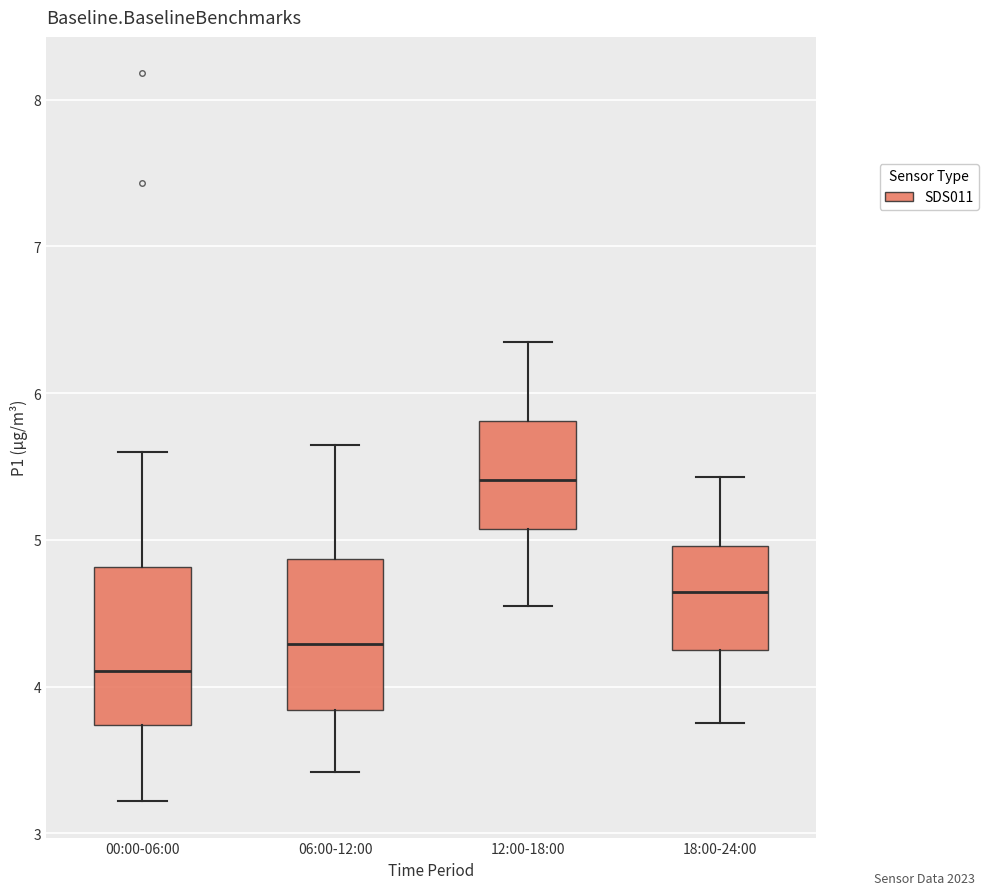

Reading left to right, transcribe this box plot: for each box, give where its median line is, the range the box spans, and where its two whiskers end, as read against the y-axis. The values are not printed on the chart, so give them approximately, as read against the axis.

00:00-06:00: median 4.1, box 3.7 to 4.8, whiskers 3.2 to 5.6
06:00-12:00: median 4.3, box 3.8 to 4.9, whiskers 3.4 to 5.7
12:00-18:00: median 5.4, box 5.1 to 5.8, whiskers 4.6 to 6.4
18:00-24:00: median 4.6, box 4.2 to 5.0, whiskers 3.8 to 5.4